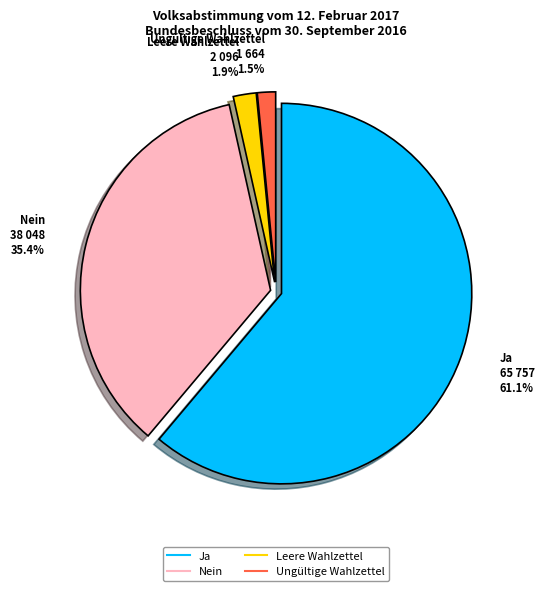

What percentage is the Leere Wahlzettel slice, to the nearest percent?

2%